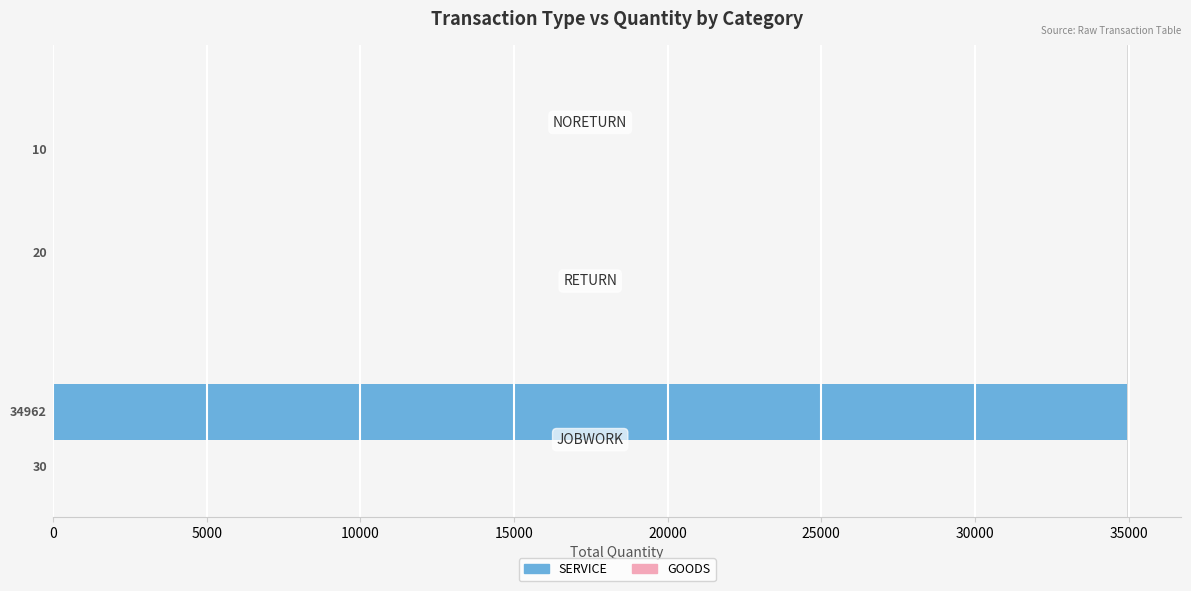

What is the sum of all SERVICE values?

34982